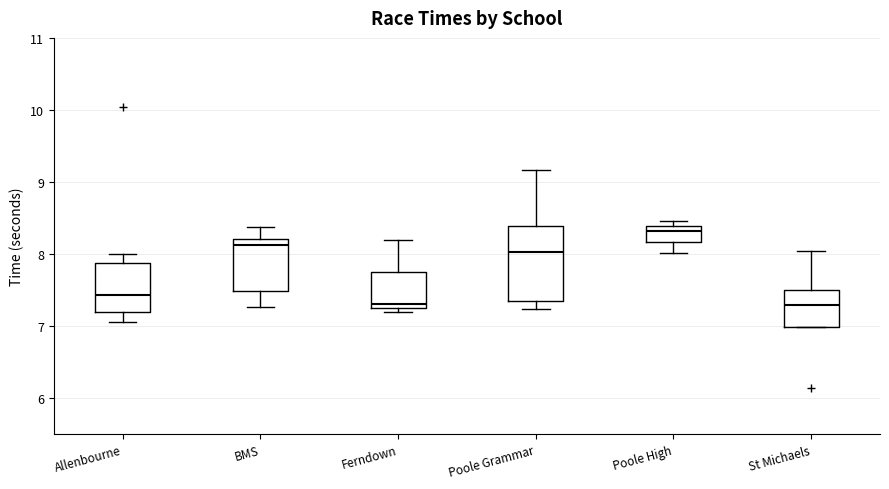

Reading left to right, transcribe this box plot: for each box, give where its median line is, the range the box spans, and where its two whiskers end, as read against the y-axis. The values are not printed on the chart, so give them approximately, as read against the axis.

Allenbourne: median 7.4, box 7.2 to 7.9, whiskers 7.1 to 8.0
BMS: median 8.1, box 7.5 to 8.2, whiskers 7.3 to 8.4
Ferndown: median 7.3 (just above the box's lower edge), box 7.3 to 7.7, whiskers 7.2 to 8.2
Poole Grammar: median 8.0, box 7.4 to 8.4, whiskers 7.2 to 9.2
Poole High: median 8.3, box 8.2 to 8.4, whiskers 8.0 to 8.5
St Michaels: median 7.3, box 7.0 to 7.5, whiskers 7.0 to 8.0